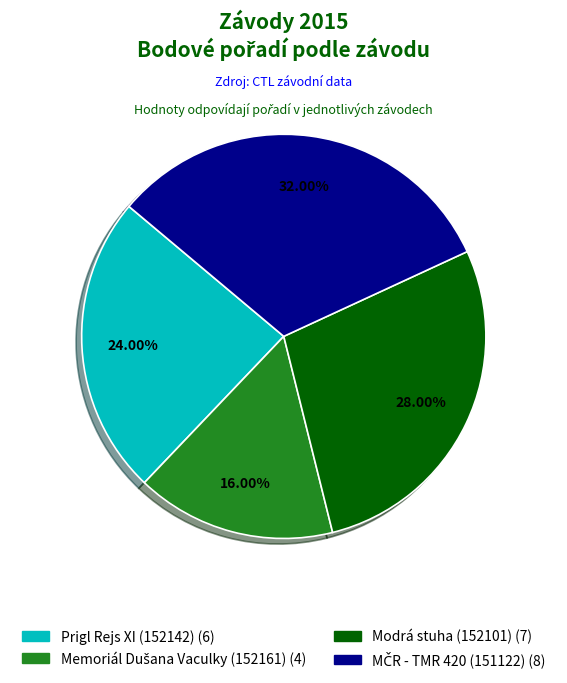

To the nearest percent, what is the difference between the Prigl Rejs XI (152142) and Modrá stuha (152101) slice percentages?

4%